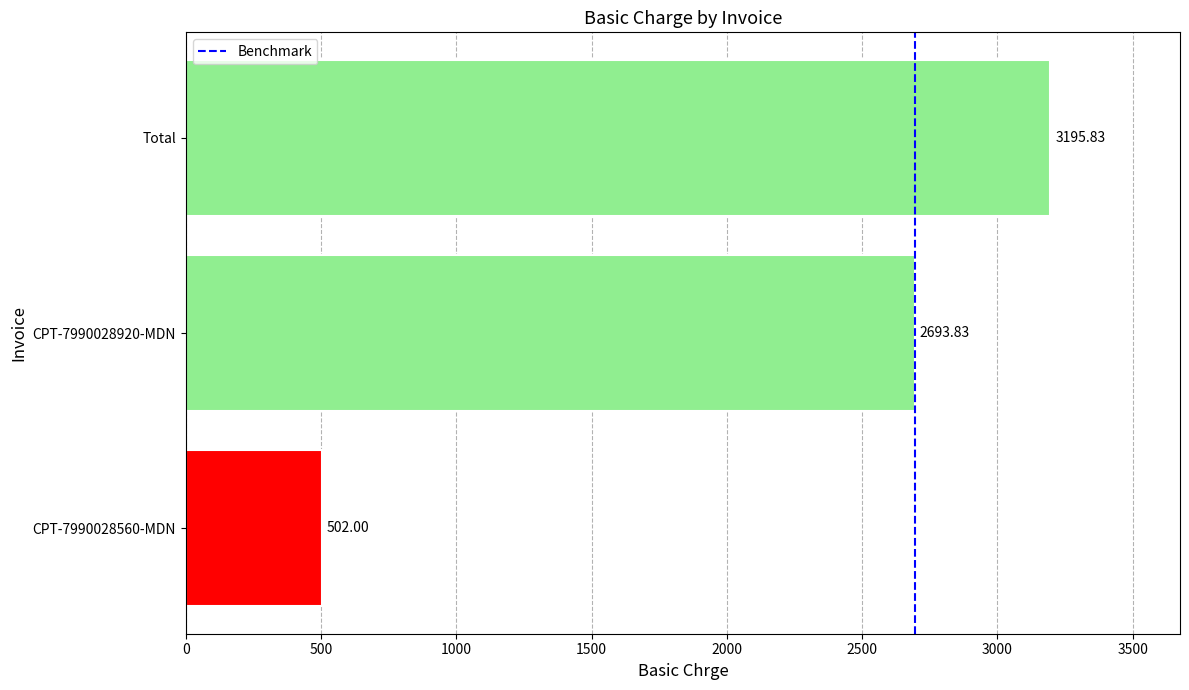

How many values are below 2693?

1